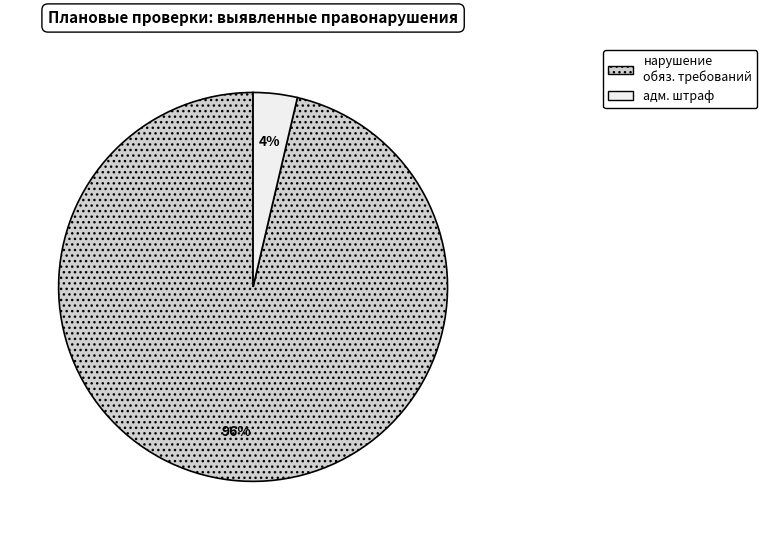

How many segments does this pie chart have?

2